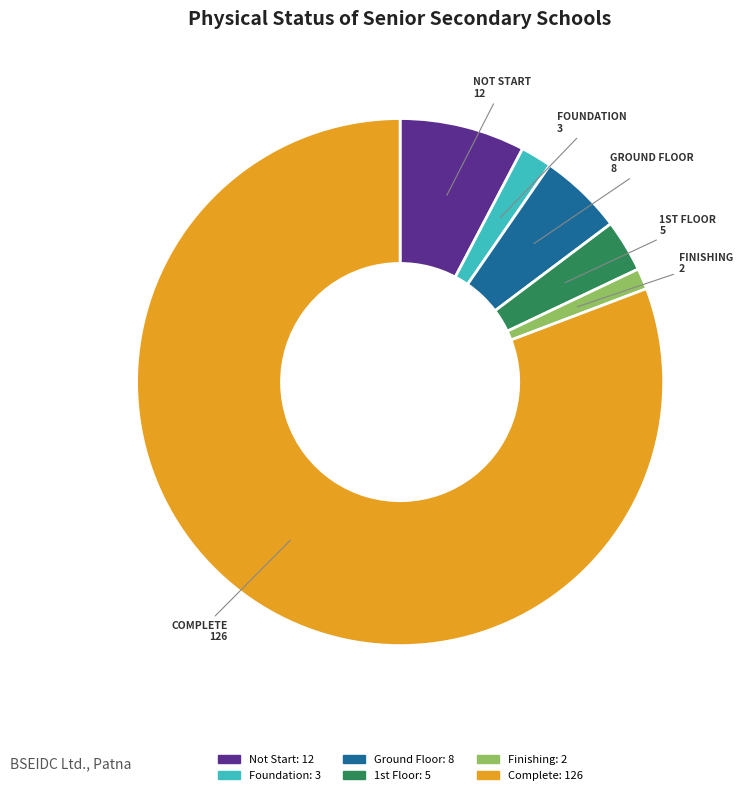

Between Finishing and Not Start, which is larger?

Not Start